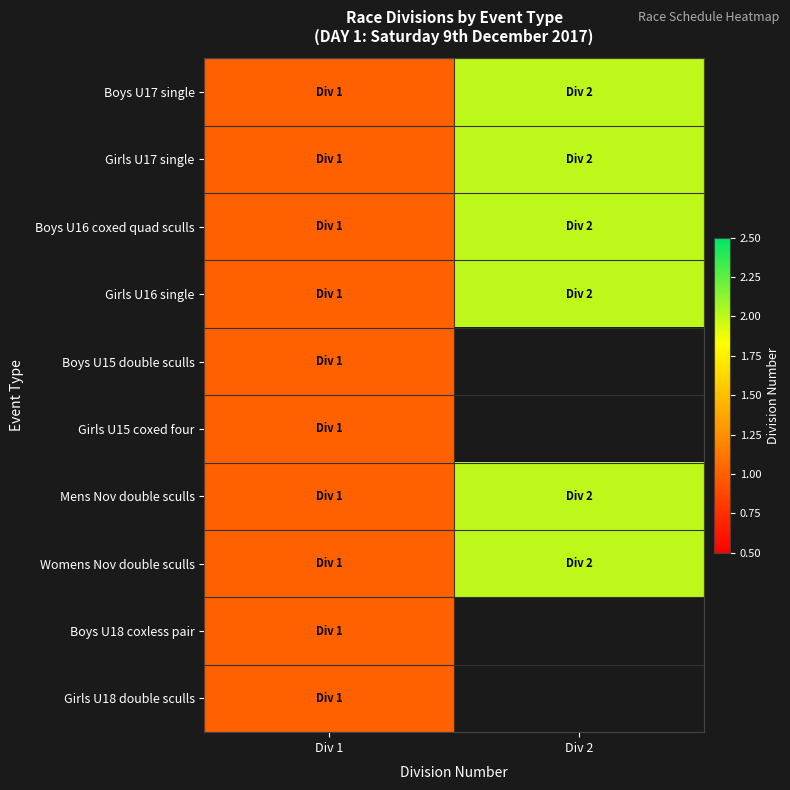

Which label corresponds to the smallest value in the chart?

Div 1